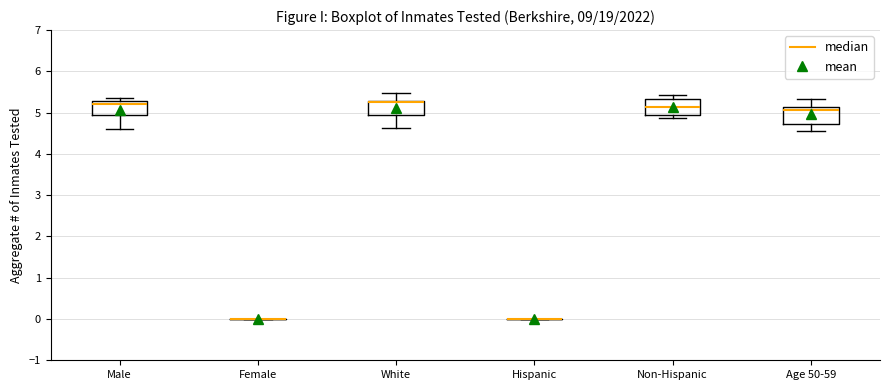

Reading left to right, read every box against the y-axis: the position of its median line, the range the box covers, and the ends of its whiskers. The values are not printed on the chart, so give them approximately, as read against the axis.

Male: median 5.2, box 4.9 to 5.3, whiskers 4.6 to 5.4
Female: box collapsed to a line at 0.0, whiskers 0.0 to 0.0
White: median 5.3 (drawn on the box's upper edge), box 5.0 to 5.3, whiskers 4.6 to 5.5
Hispanic: box collapsed to a line at 0.0, whiskers 0.0 to 0.0
Non-Hispanic: median 5.1, box 4.9 to 5.3, whiskers 4.9 (just below the box's lower edge) to 5.4
Age 50-59: median 5.1 (just below the box's upper edge), box 4.7 to 5.1, whiskers 4.6 to 5.3